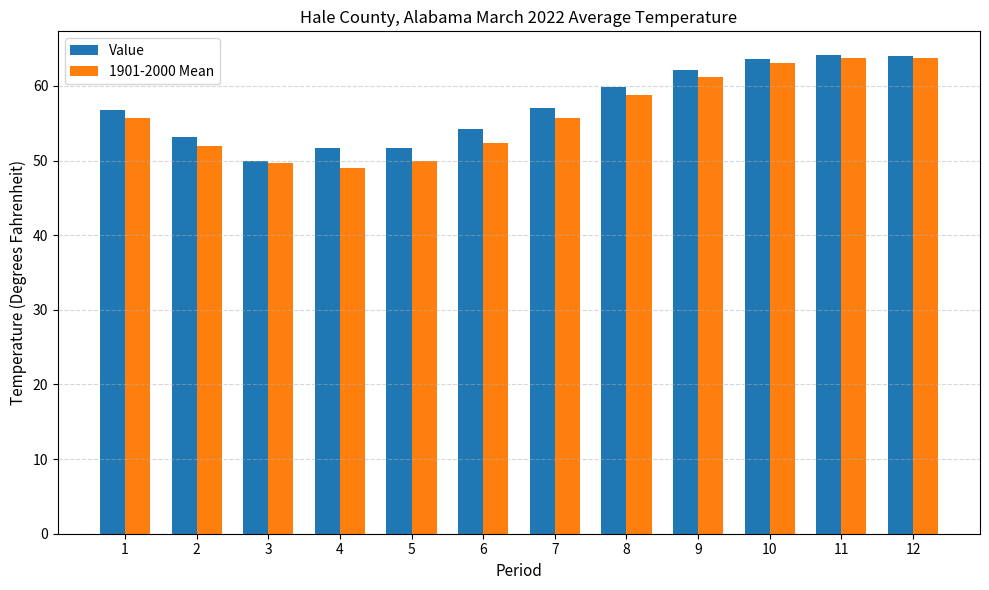

Does the chart contain stacked bars?

No